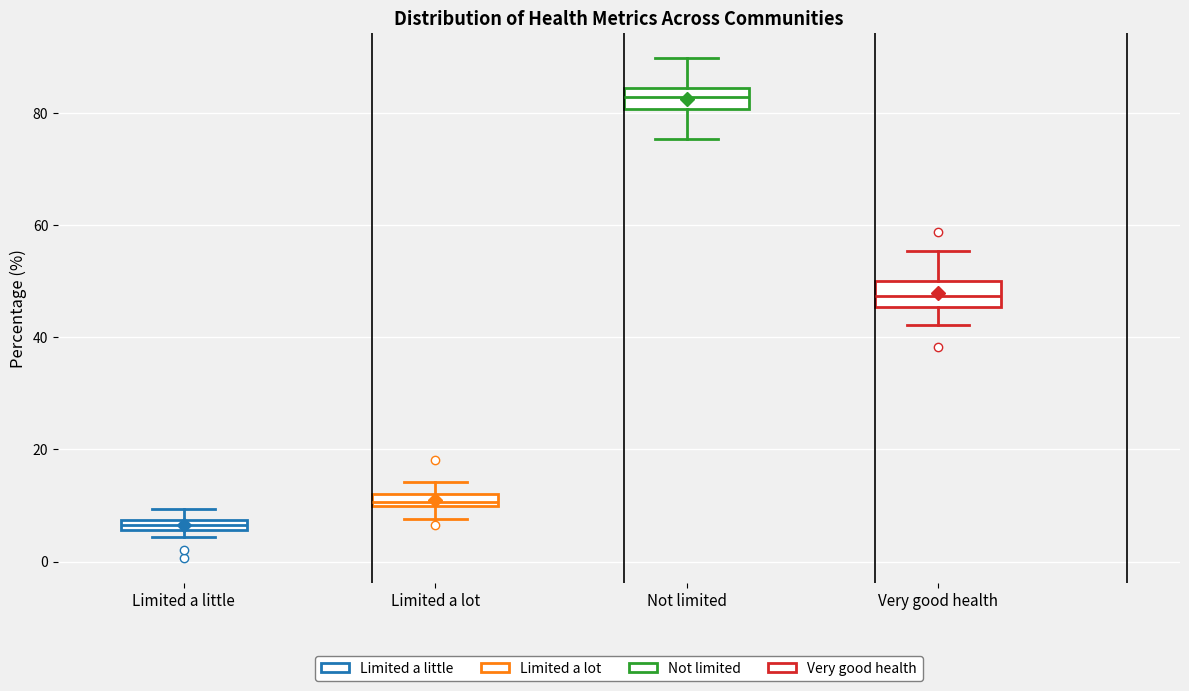

Where is the lower edge of the box for Limited a lot on the y-axis? The values are not printed on the chart, so give them approximately, as read against the axis.

10